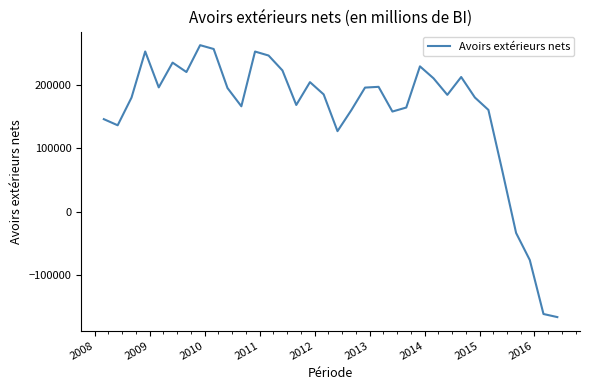

What is the average value?

156925.5